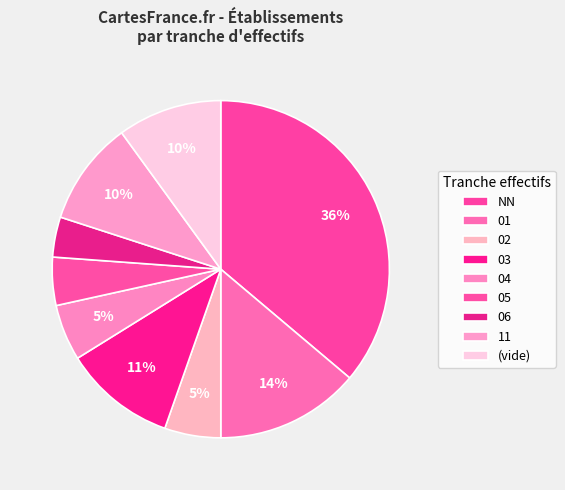

How many slices are in this pie chart?

9